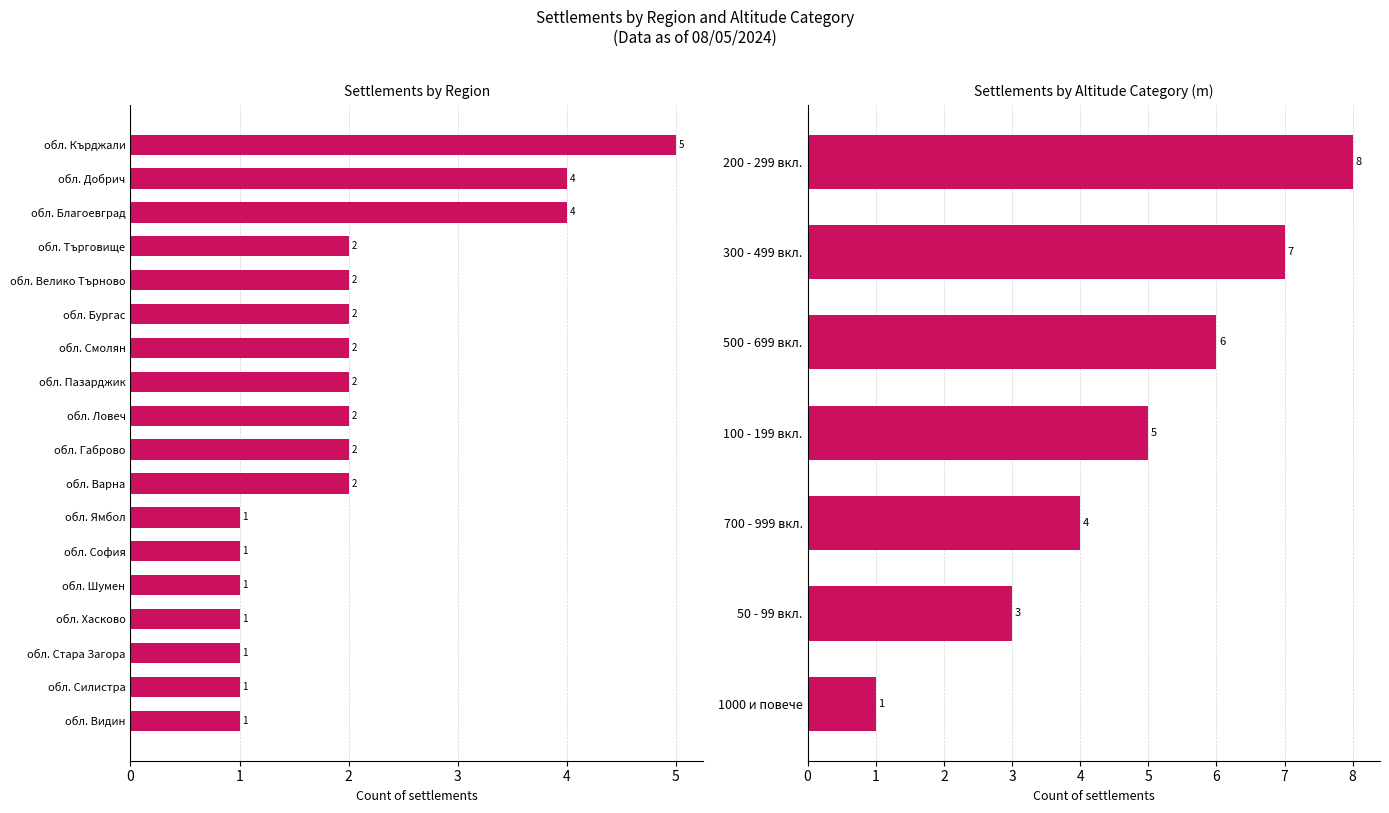

Does the chart contain stacked bars?

No